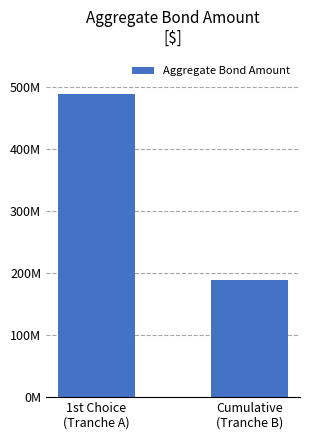

Does the chart contain any negative values?

No